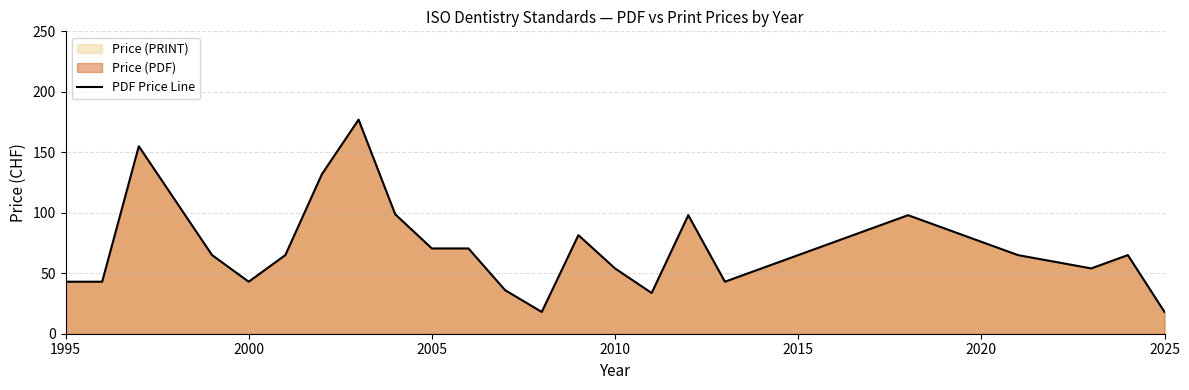

What is the difference between the second highest and minimum values?

137.0